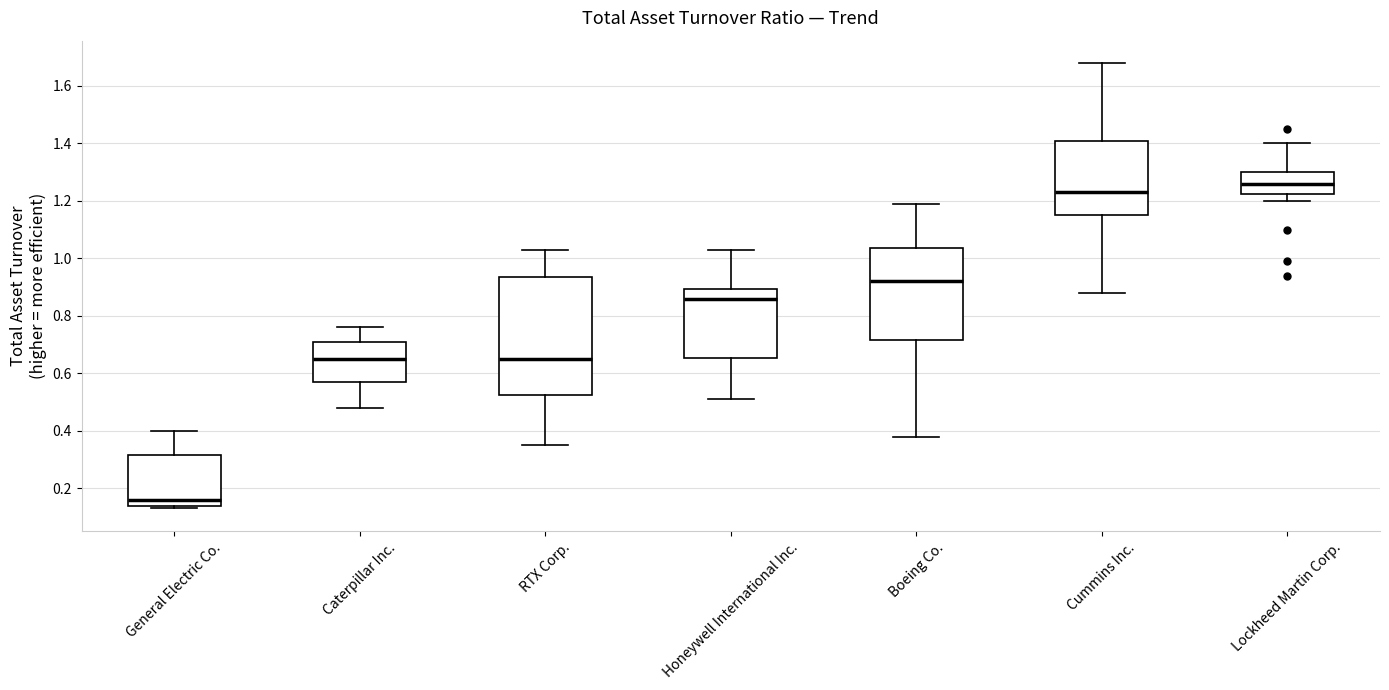

Reading left to right, read every box against the y-axis: the position of its median line, the range the box covers, and the ends of its whiskers. The values are not printed on the chart, so give them approximately, as read against the axis.

General Electric Co.: median 0.16, box 0.14 to 0.32, whiskers 0.14 (just below the box's lower edge) to 0.40
Caterpillar Inc.: median 0.66, box 0.58 to 0.72, whiskers 0.48 to 0.76
RTX Corp.: median 0.66, box 0.52 to 0.94, whiskers 0.36 to 1.04
Honeywell International Inc.: median 0.86, box 0.66 to 0.90, whiskers 0.52 to 1.04
Boeing Co.: median 0.92, box 0.72 to 1.04, whiskers 0.38 to 1.20
Cummins Inc.: median 1.24, box 1.16 to 1.42, whiskers 0.88 to 1.68
Lockheed Martin Corp.: median 1.26, box 1.22 to 1.30, whiskers 1.20 to 1.40